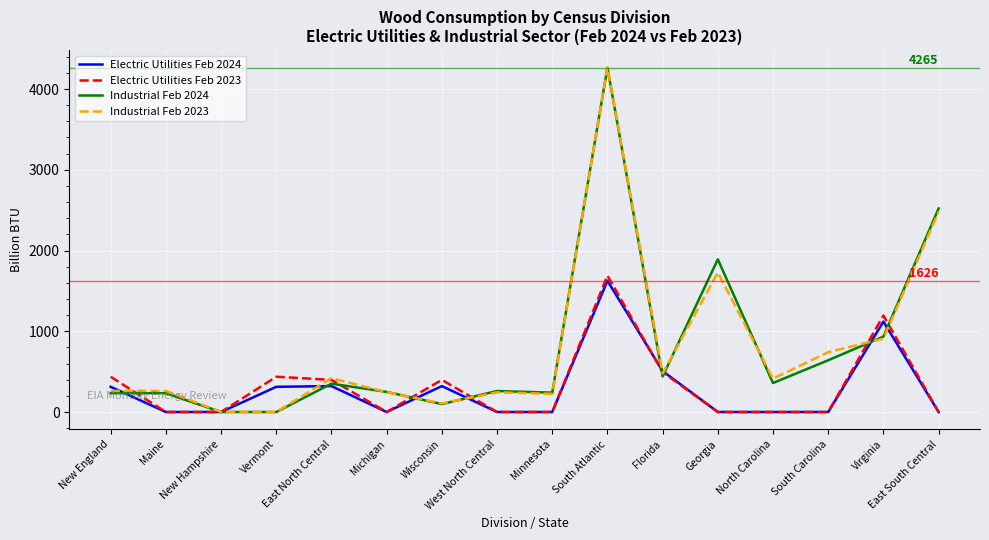

Is it true that Electric Utilities Feb 2024 equals 0 at West North Central?

True